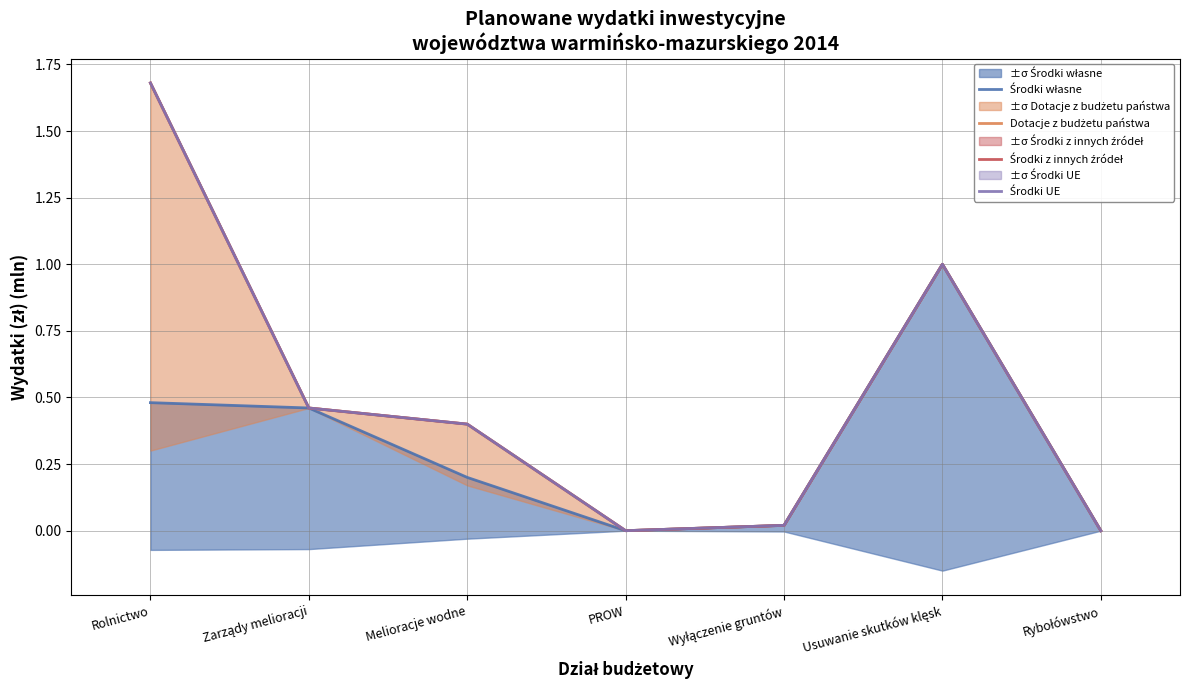

True or false: Dotacje z budżetu państwa has more than 1 interior local peaks.

False